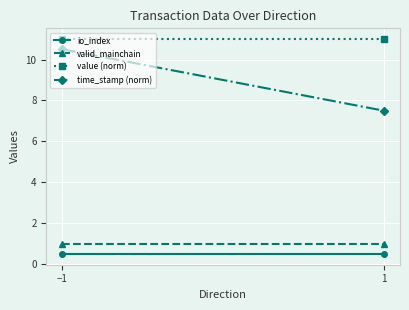

What is the label of the 1st point from the left?

−1